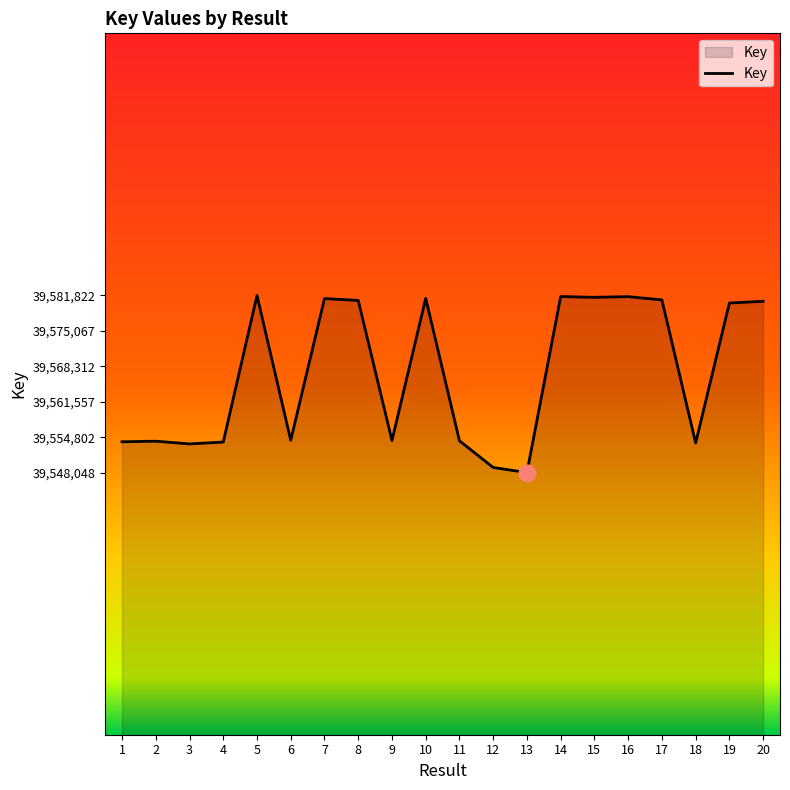

The chart shows a value of 39581232 at 7. True or false?

True